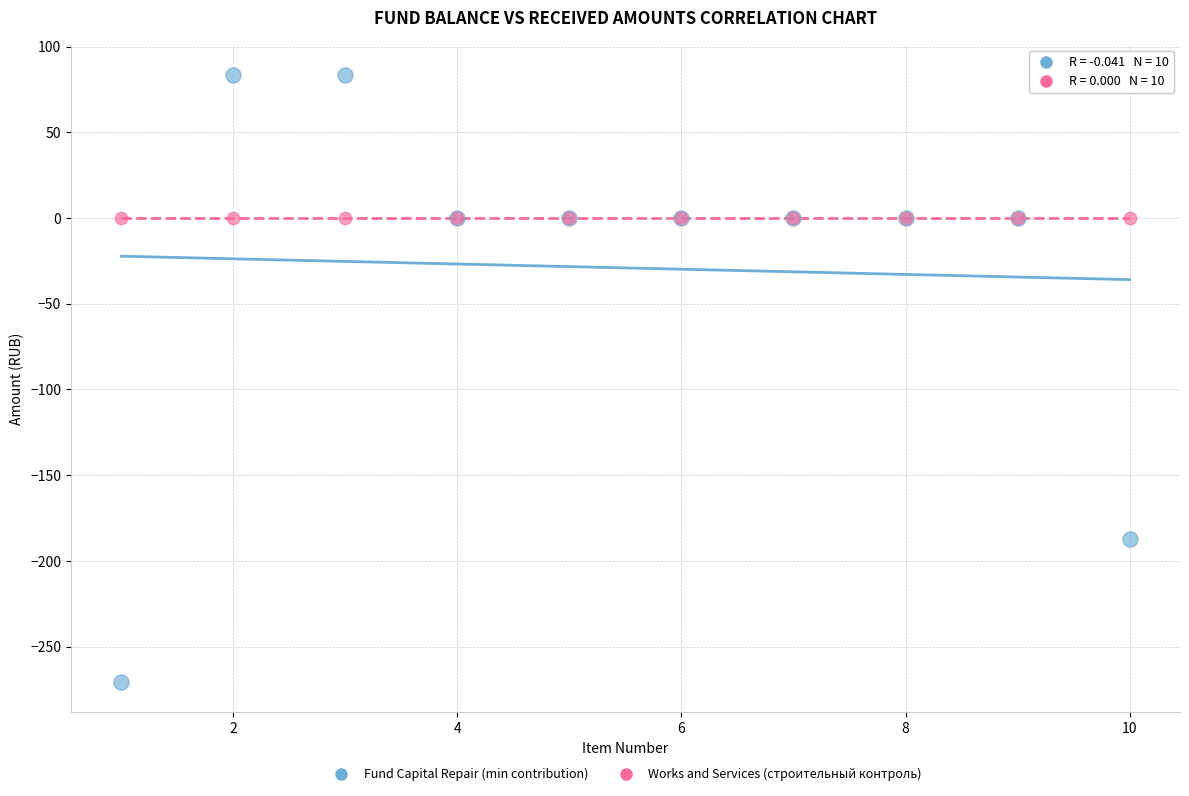

Which series contains the highest Y value?

Fund Capital Repair (min contribution)